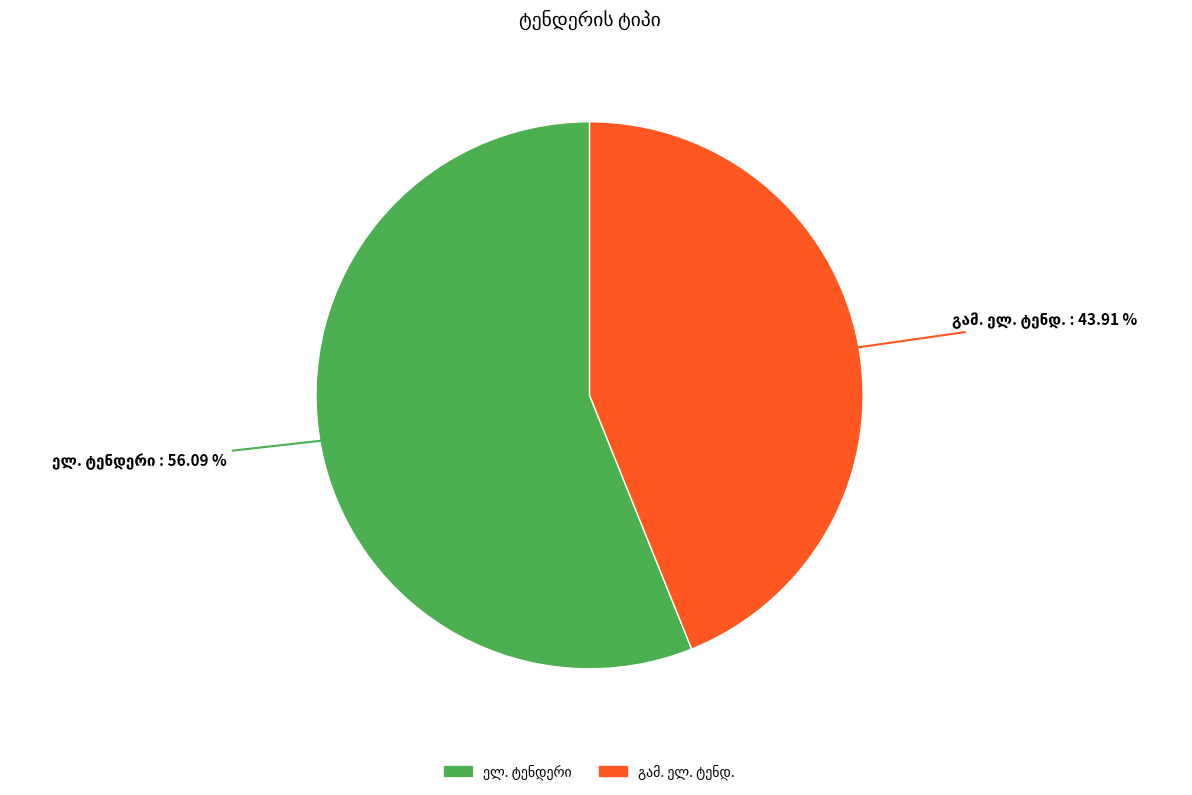

Is there a majority slice in this chart?

Yes